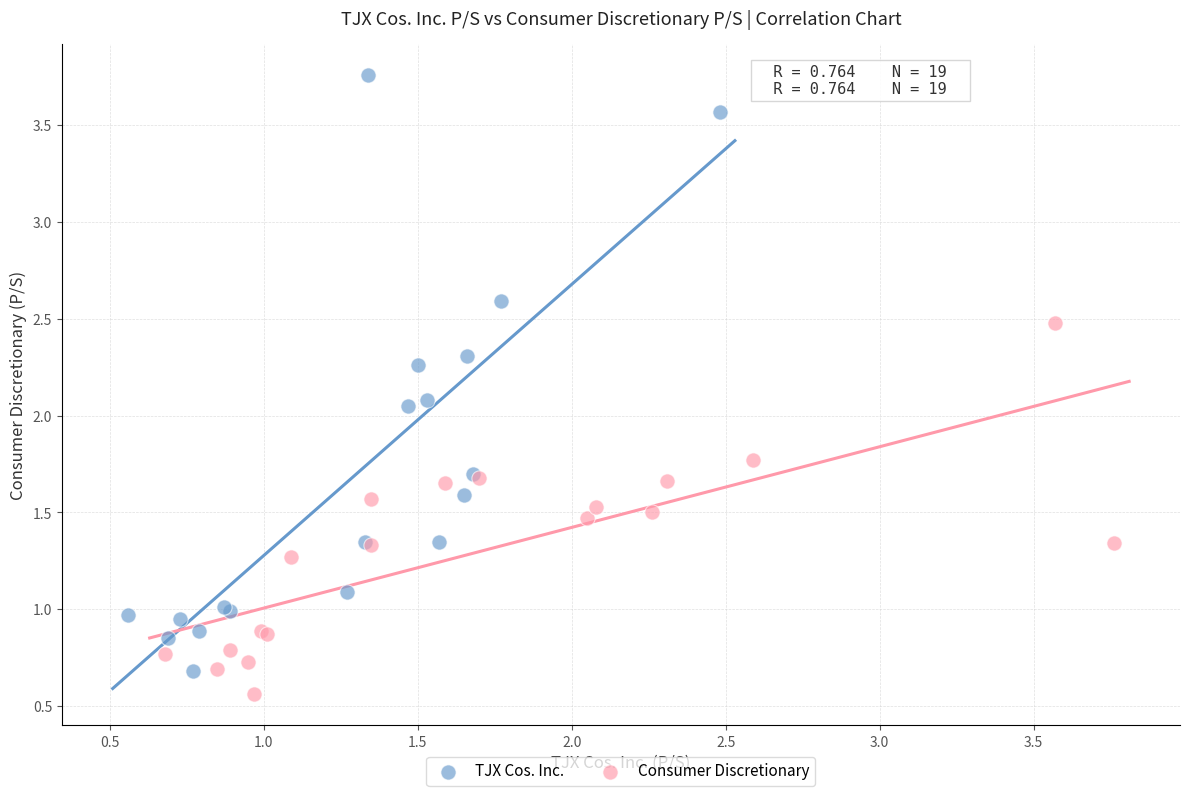

What are all the series names shown in the legend?

TJX Cos. Inc., Consumer Discretionary